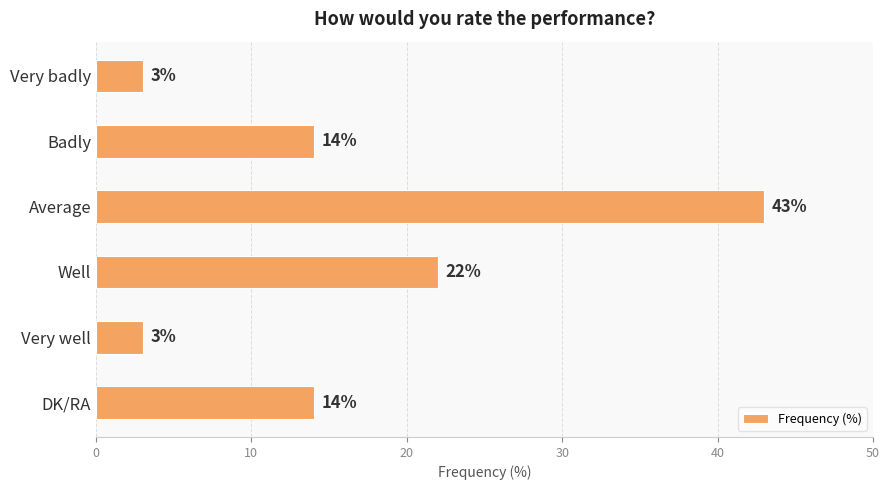

What position from the top is DK/RA?

6